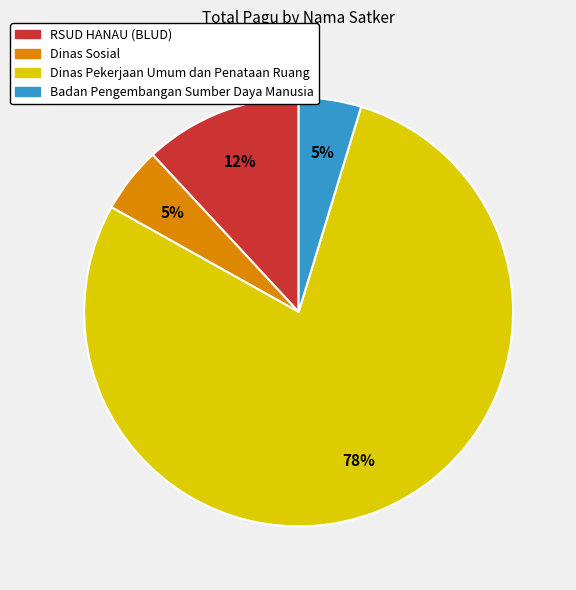

To the nearest percent, what is the average slice percentage?

25%